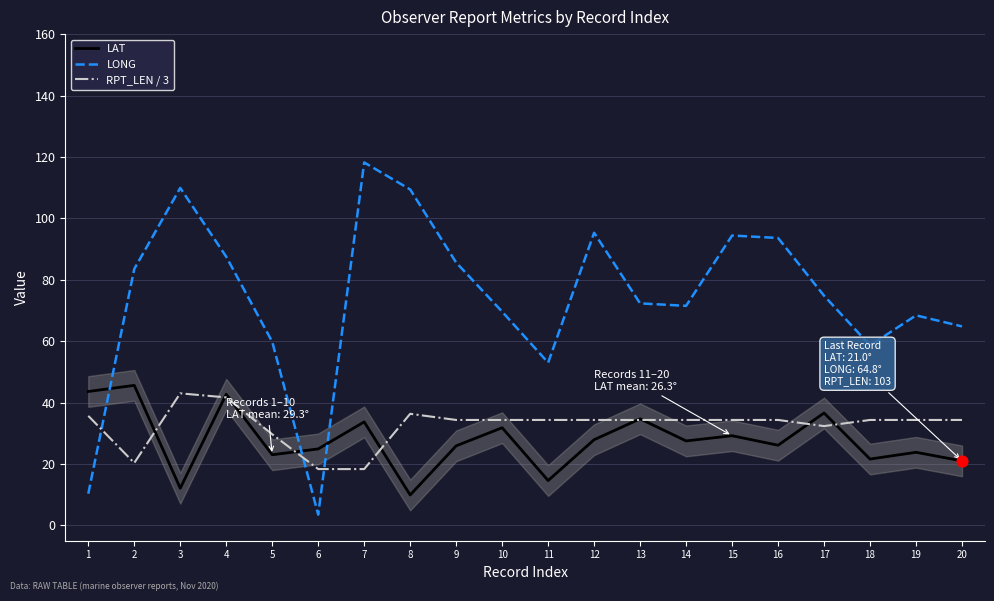

At how many categories does at least one series exceed 19?

20